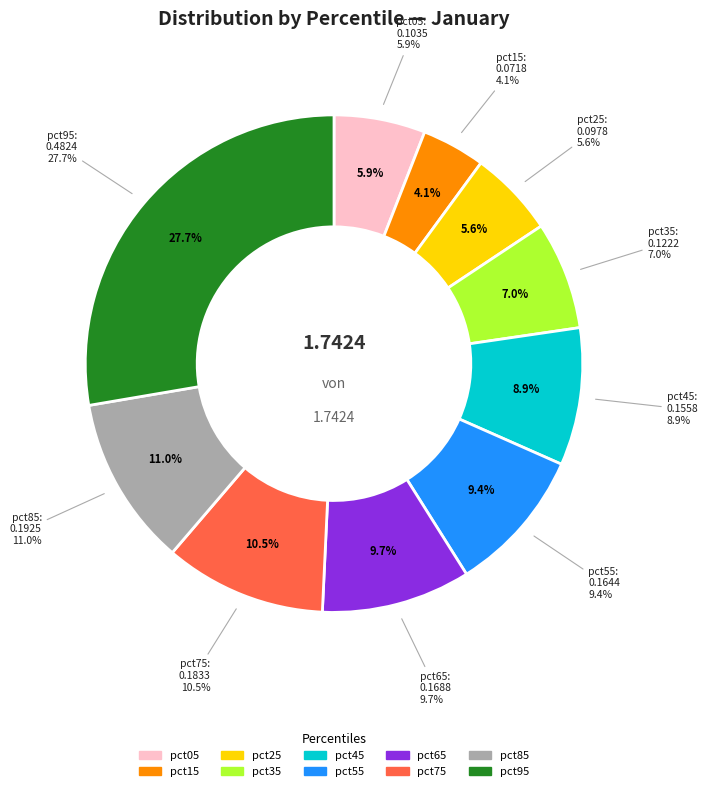

Is it true that pct25 is 6% of the pie?

True